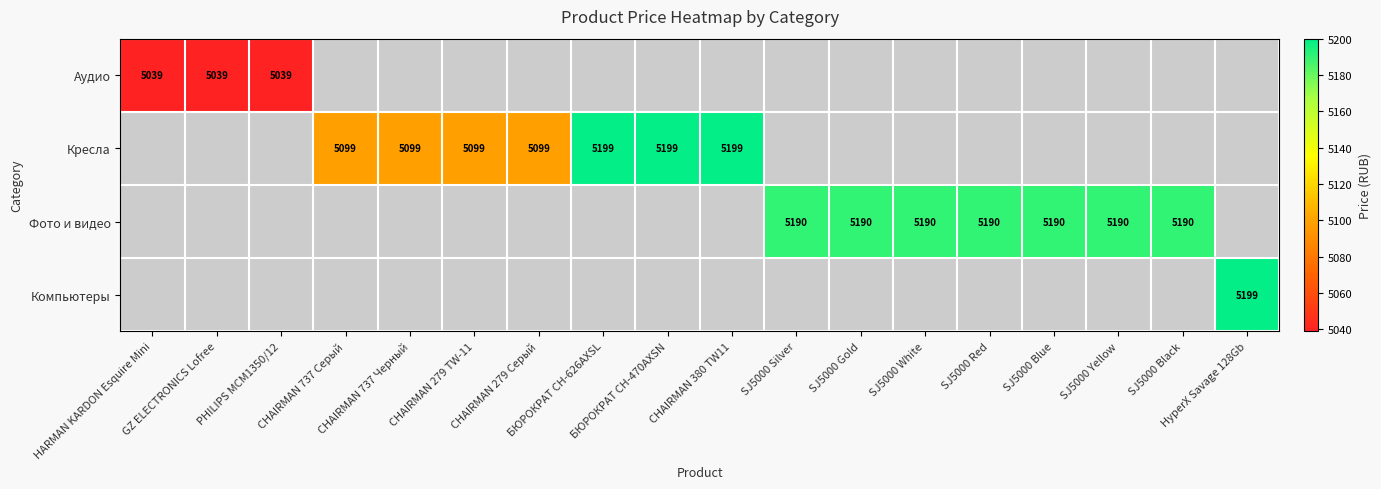

At how many categories does at least one series exceed 5074?

15